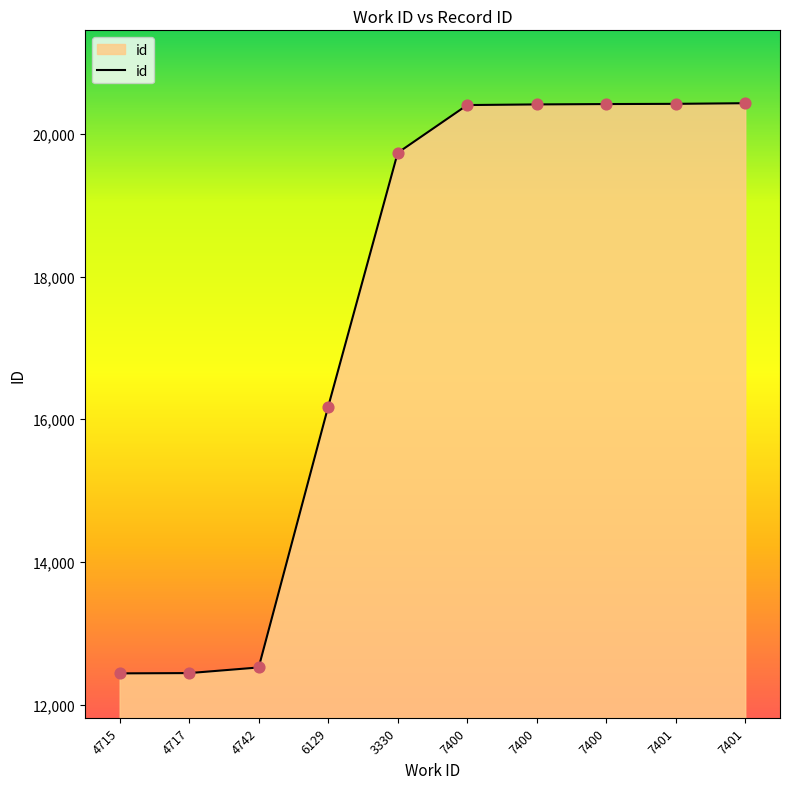

Between 4717 and 4715, which is larger?

4717